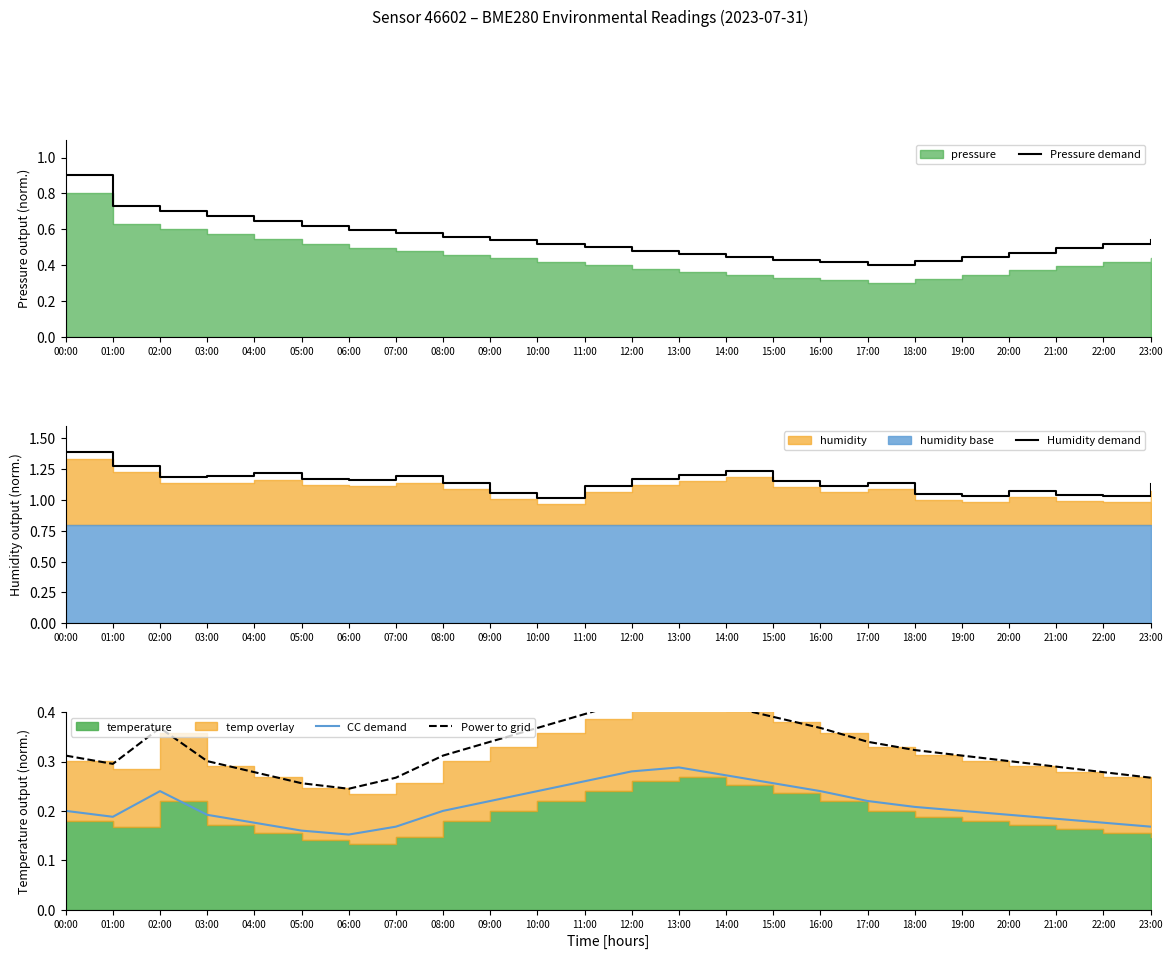

The Power to grid series shows 0.5 at 01:00. True or false?

False